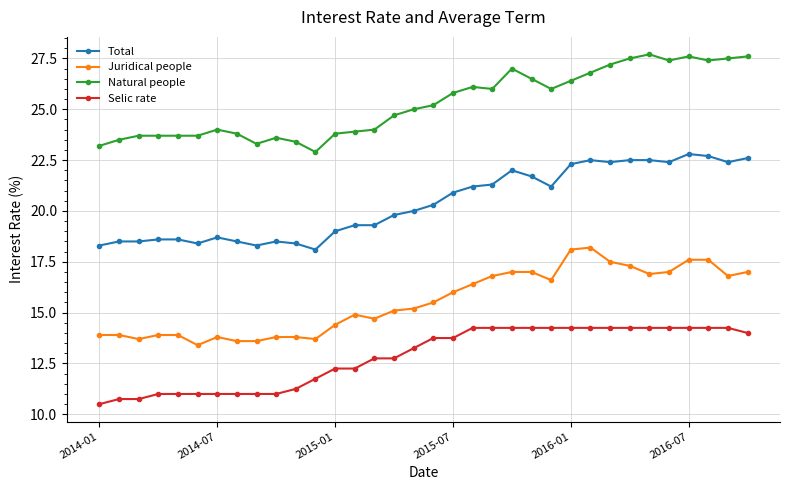

What is the greatest value displayed?

27.7